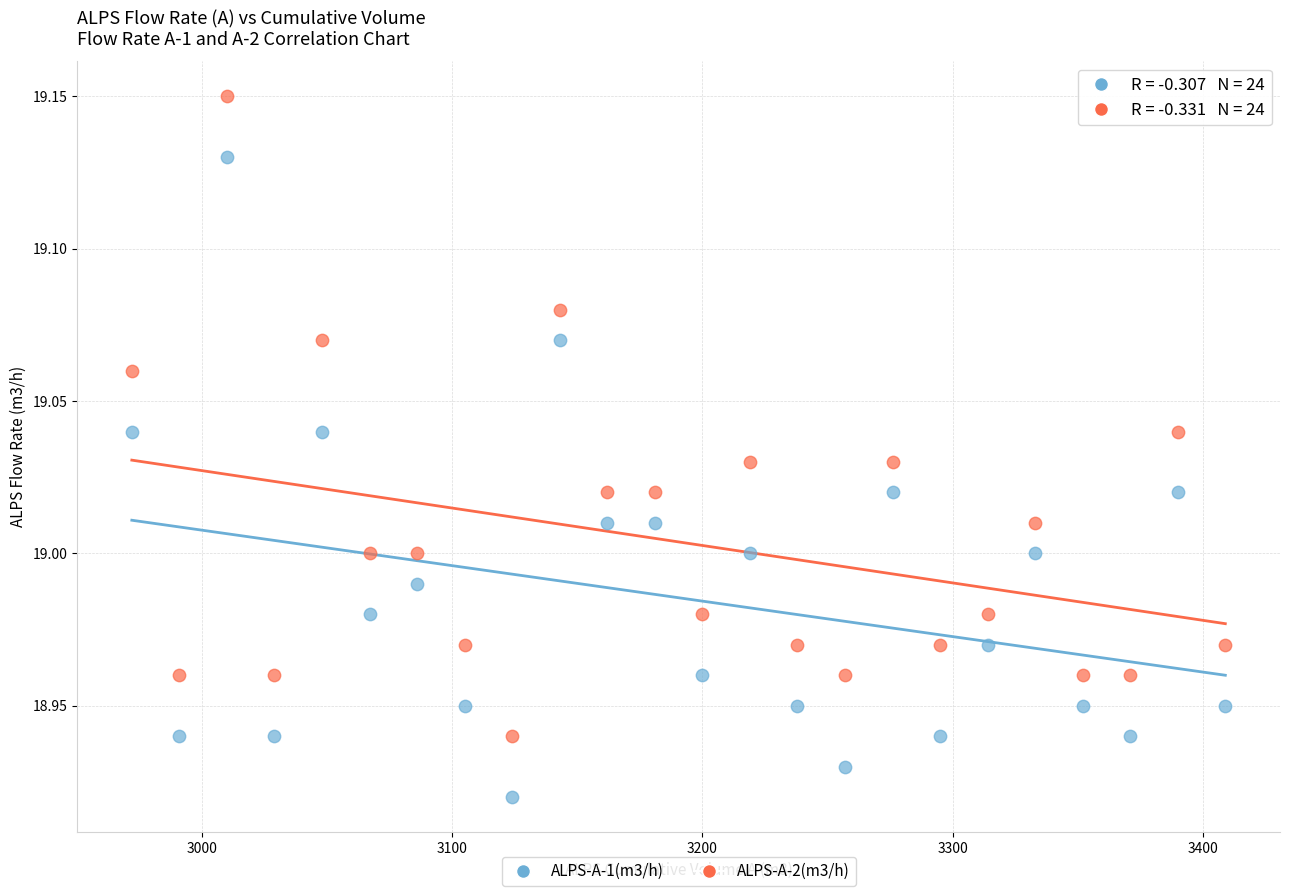

Which series contains the highest Y value?

ALPS-A-2(m3/h)